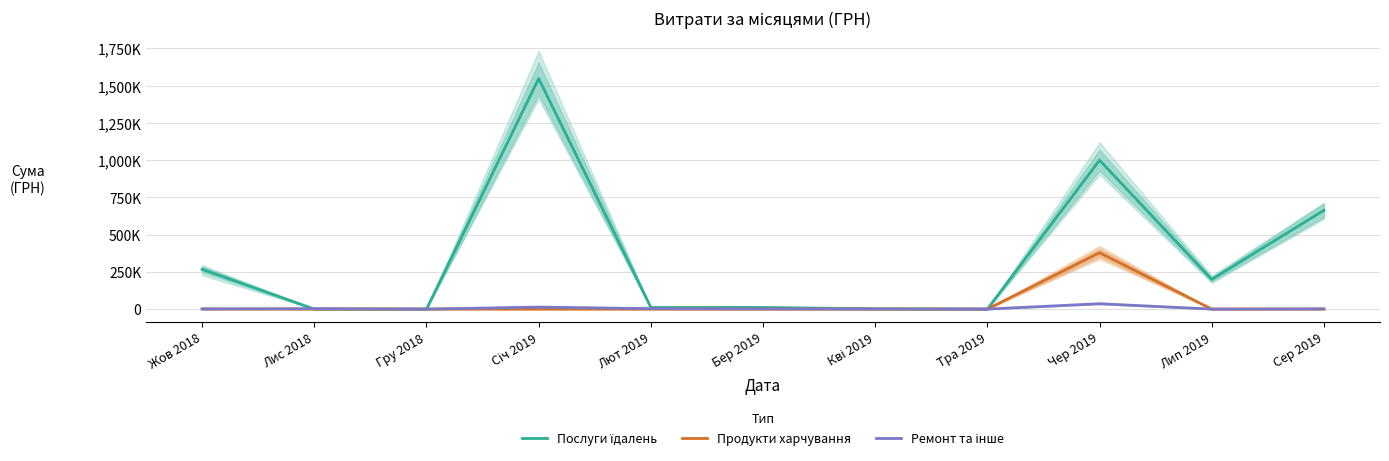

How many interior local peaks does the Послуги їдалень series have?

3